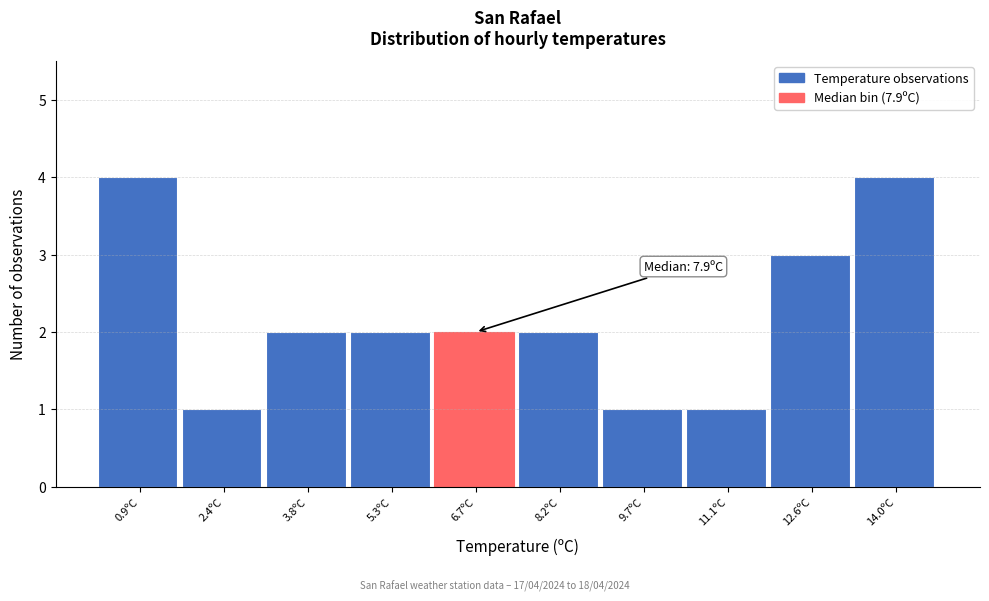

Reading right to left, extract all data points from this chart.

14.0ºC=4	12.6ºC=3	11.1ºC=1	9.7ºC=1	8.2ºC=2	6.7ºC=2	5.3ºC=2	3.8ºC=2	2.4ºC=1	0.9ºC=4